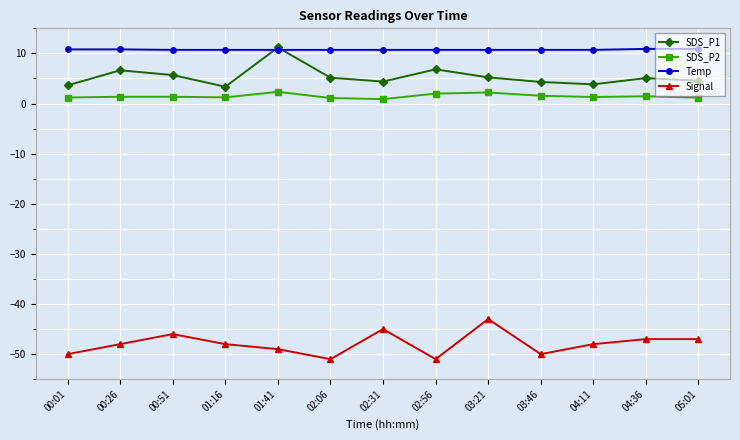

At how many categories does at least one series exceed -13?

13